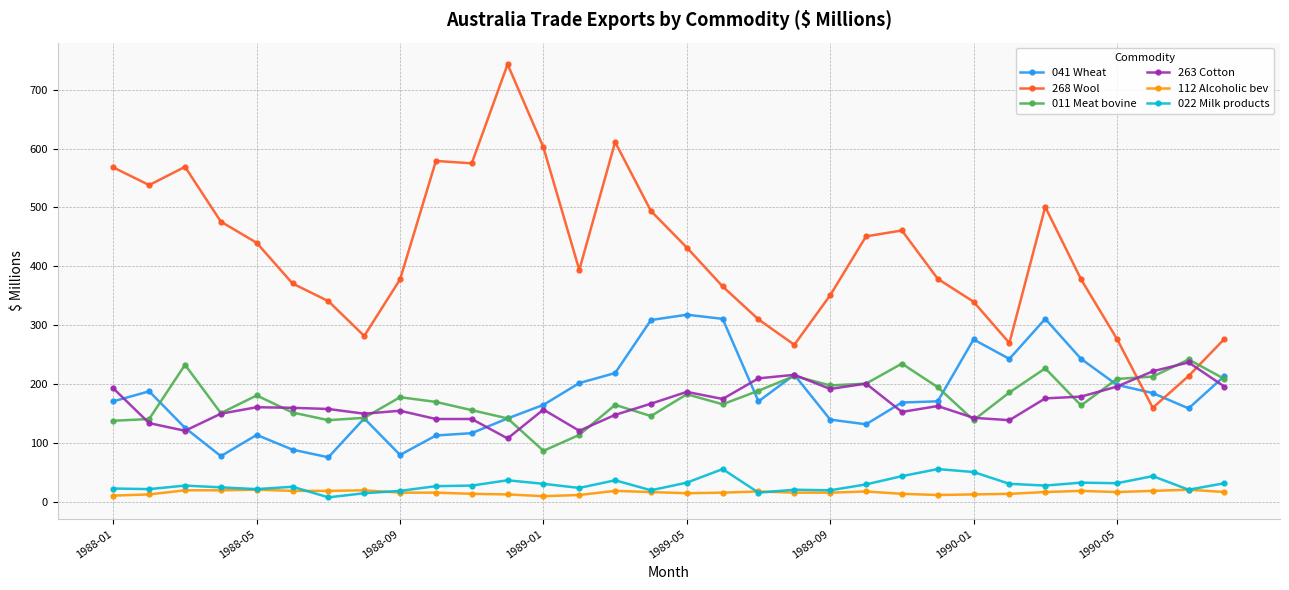

What is the lowest value of the 112 Alcoholic bev series?

10